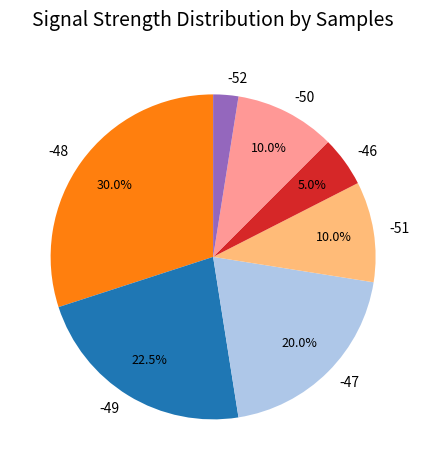

Count the number of slices in the pie.

7